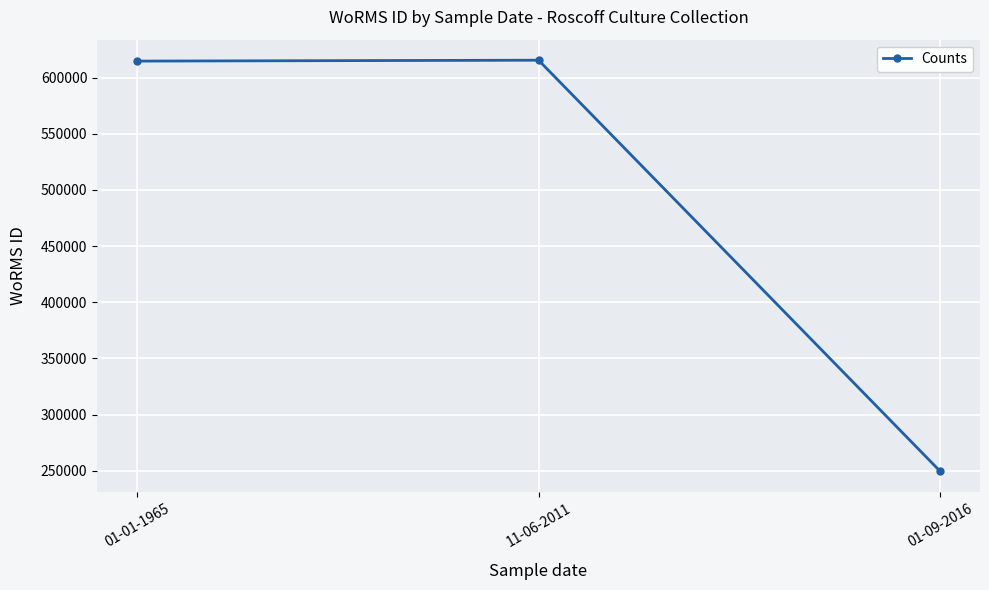

What is the approximate value at 01-01-1965, to the nearest 100?

614700